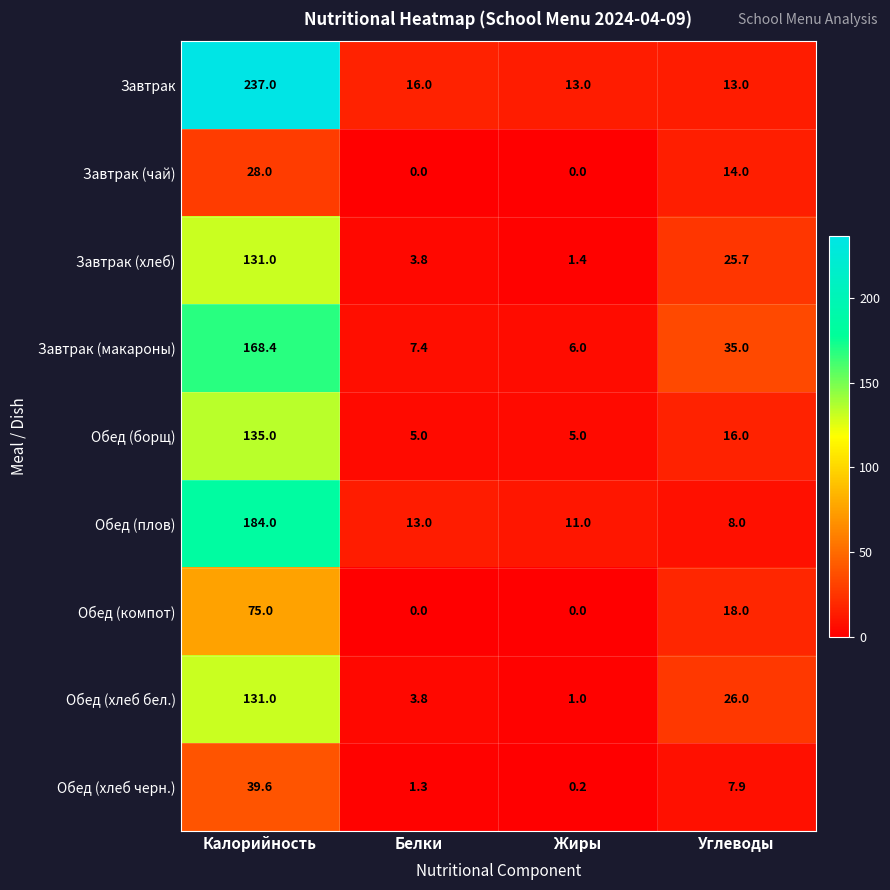

What is the difference between the maximum and minimum values in the Обед (хлеб бел.) series?

130.0